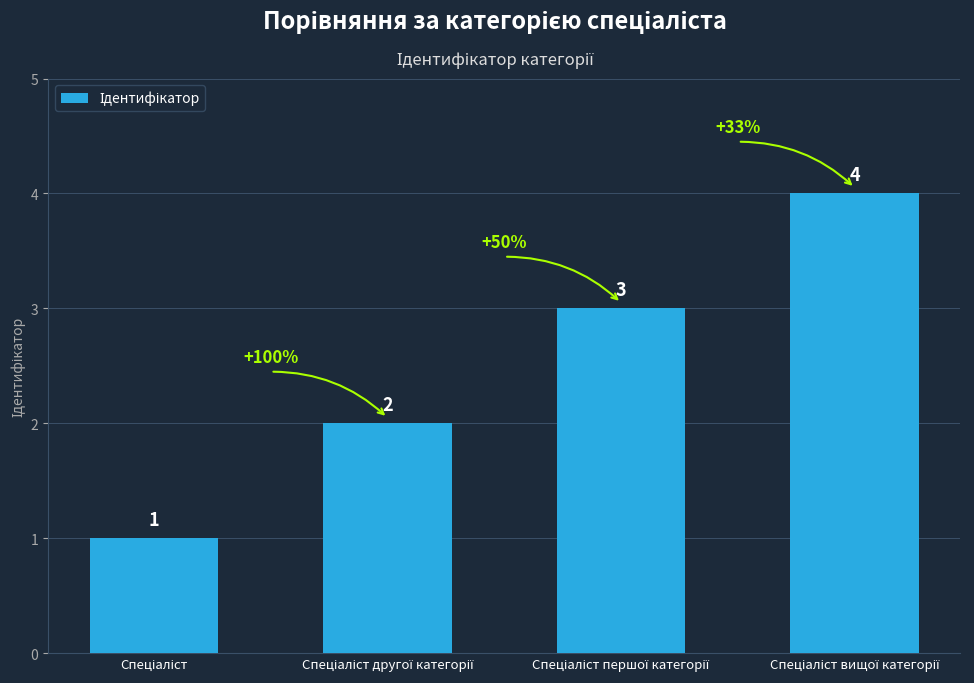

What is the sum of all values?

10